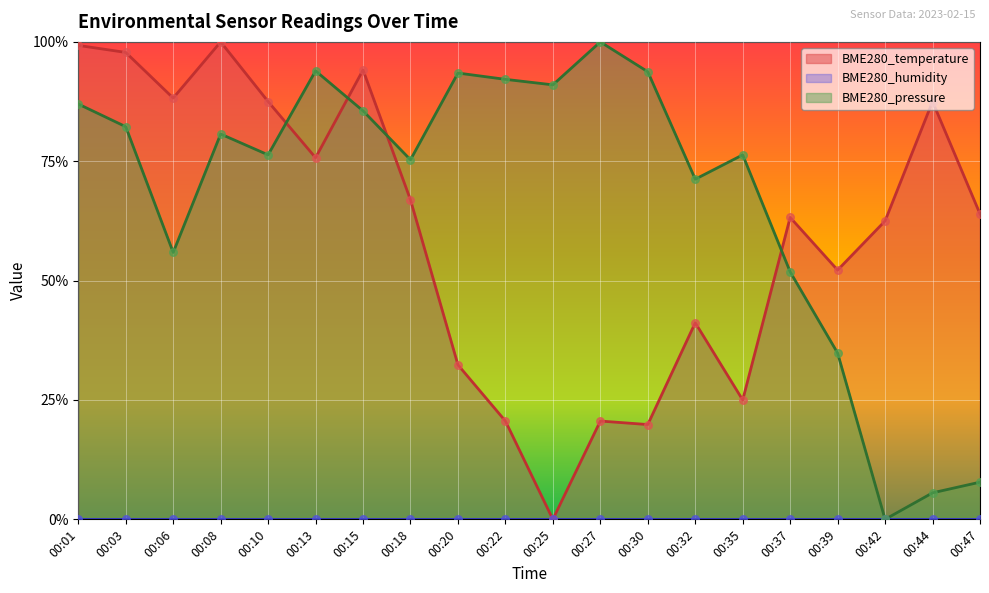

Which series contains the highest Y value?

BME280_temperature